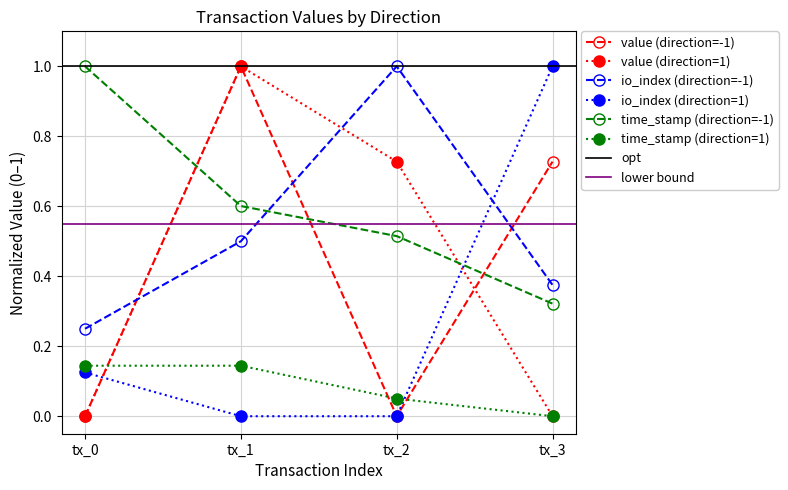

At which category is the sum across all series the highest?

tx_1